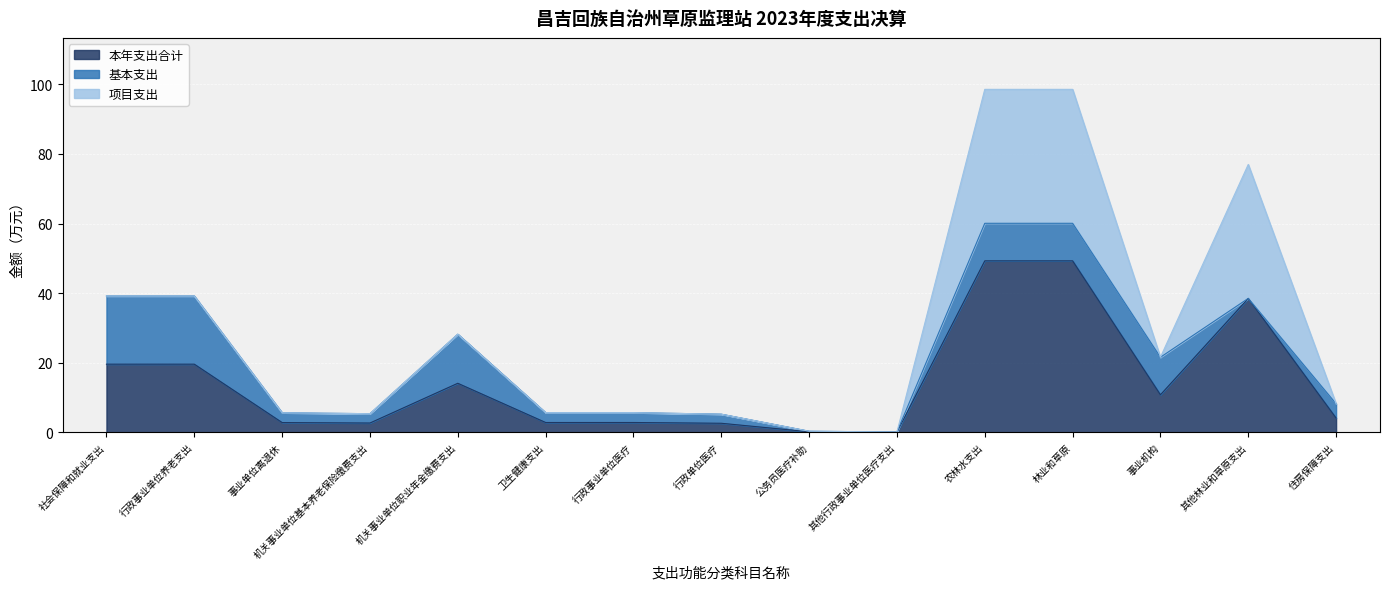

How many lines are shown in the chart?

3